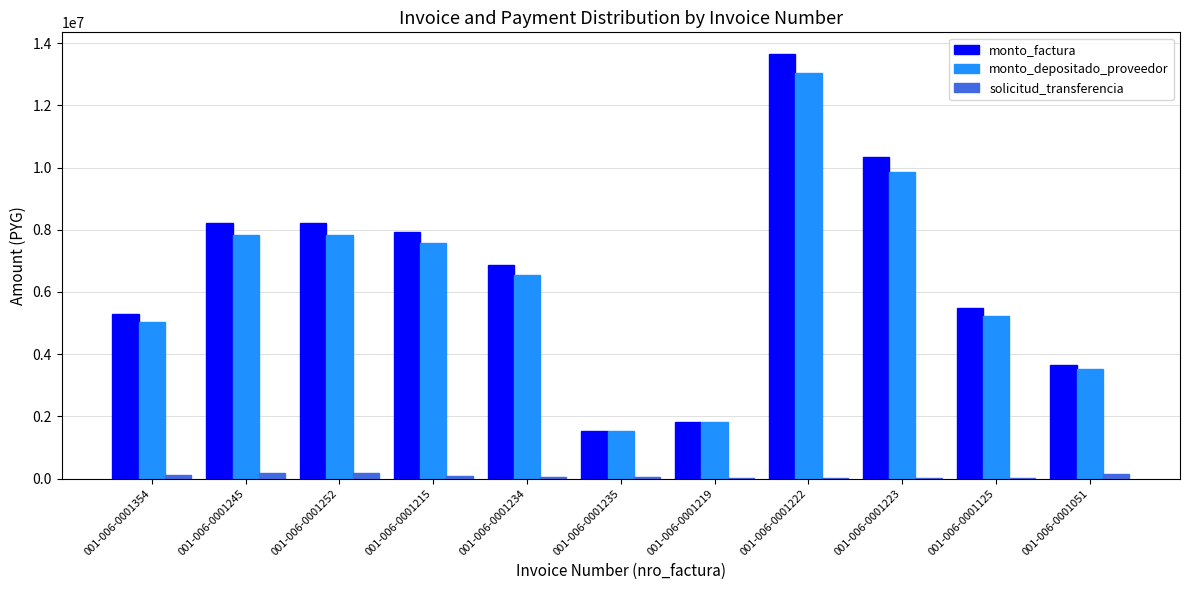

Between 001-006-0001354 and 001-006-0001223, which series saw the biggest shift?

monto_factura